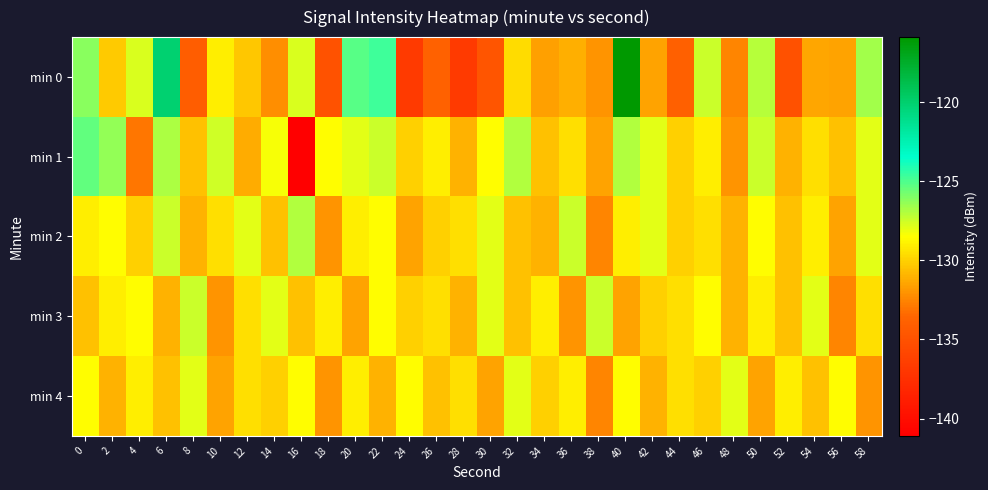

Between 8 and 54, which series saw the biggest shift?

min 0